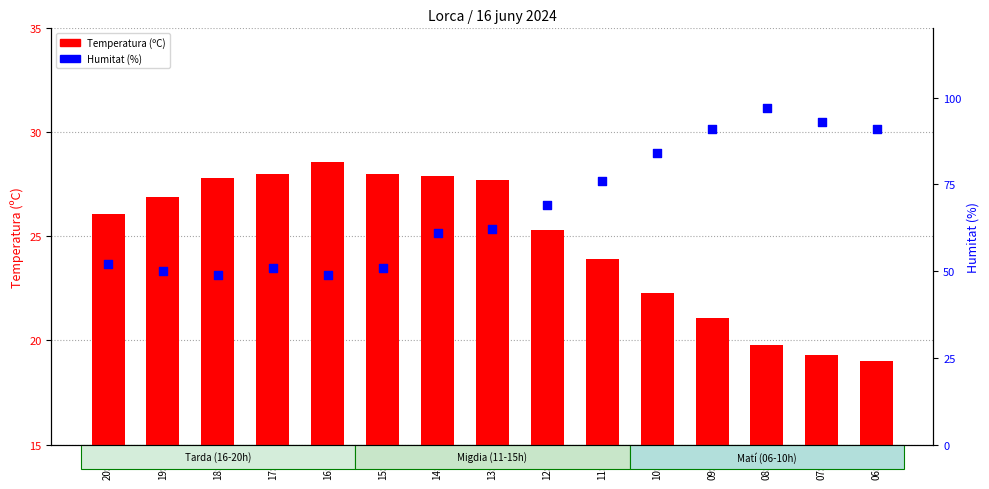

What is the total value across all series at 06:00?

110.0